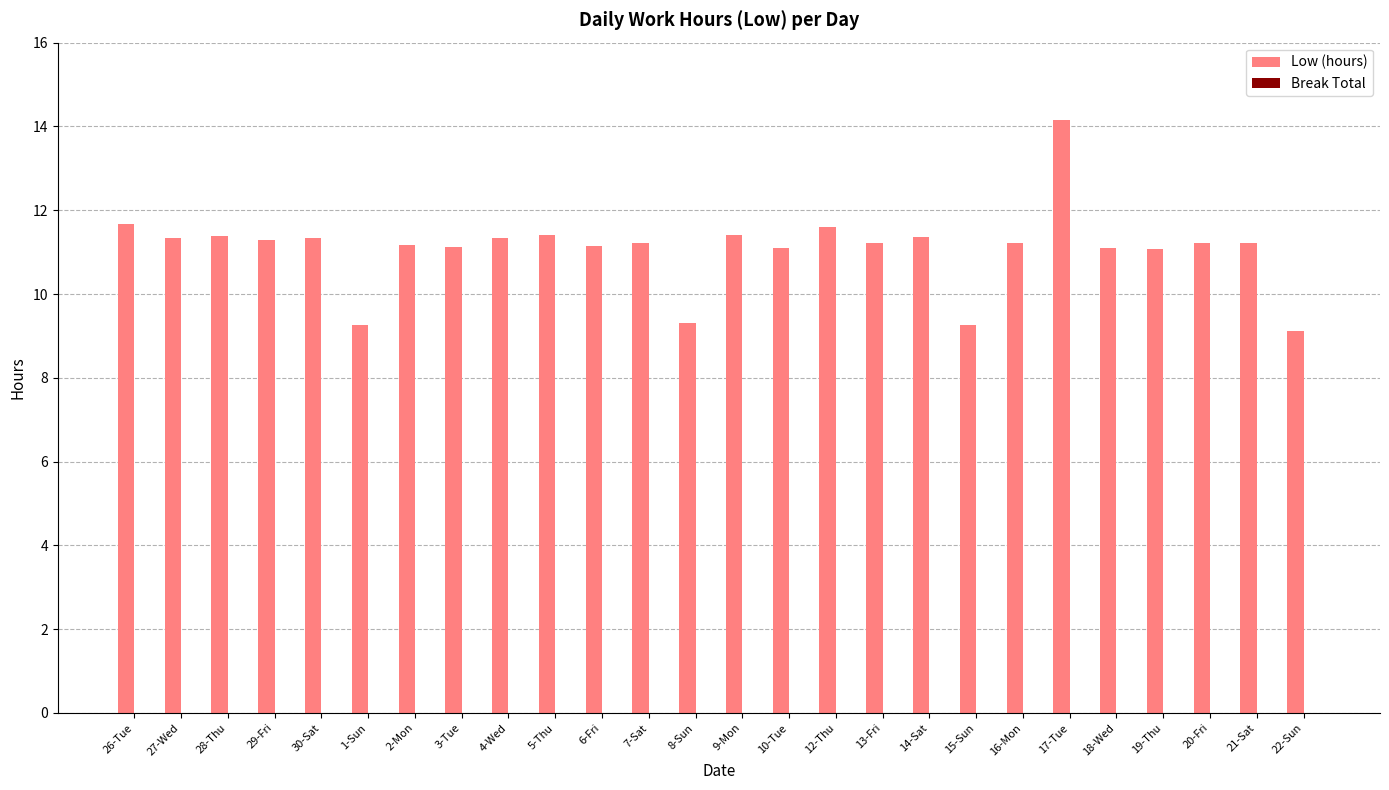

What is the average value?

11.1